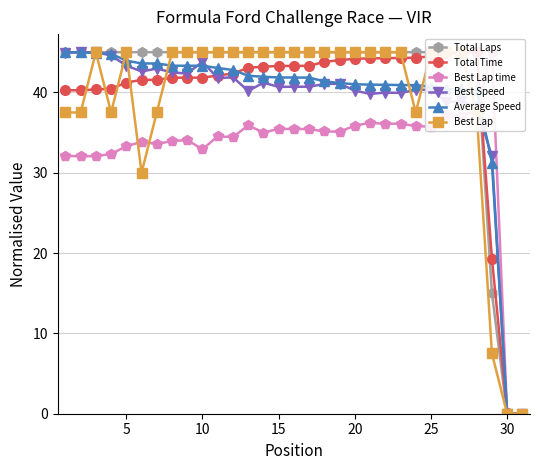

How many lines are shown in the chart?

6